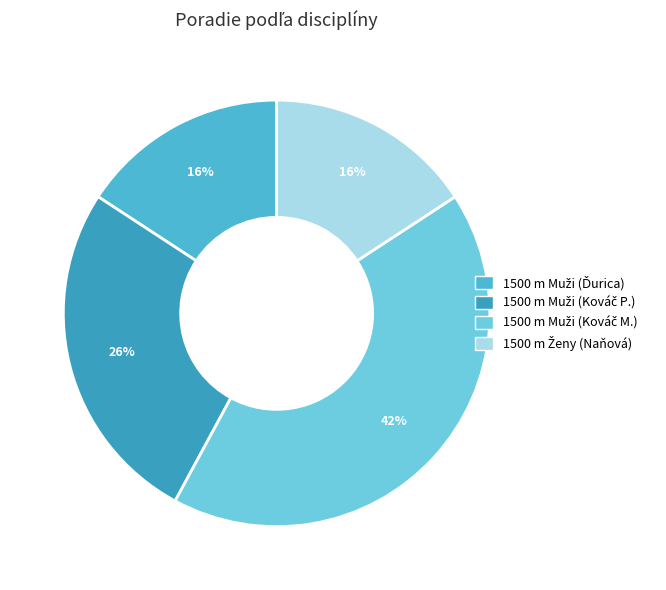

How many segments does this pie chart have?

4